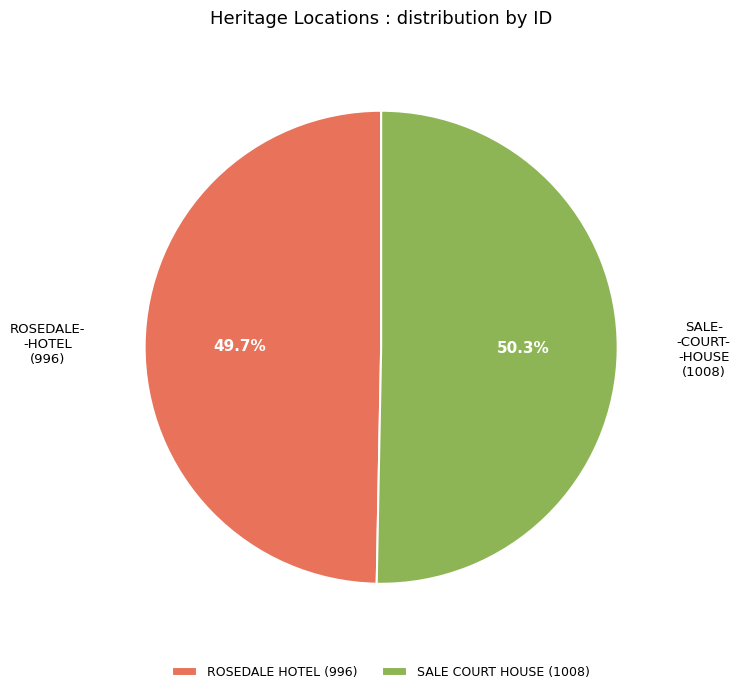

Do SALE COURT HOUSE and ROSEDALE HOTEL together represent more than half of the pie?

Yes